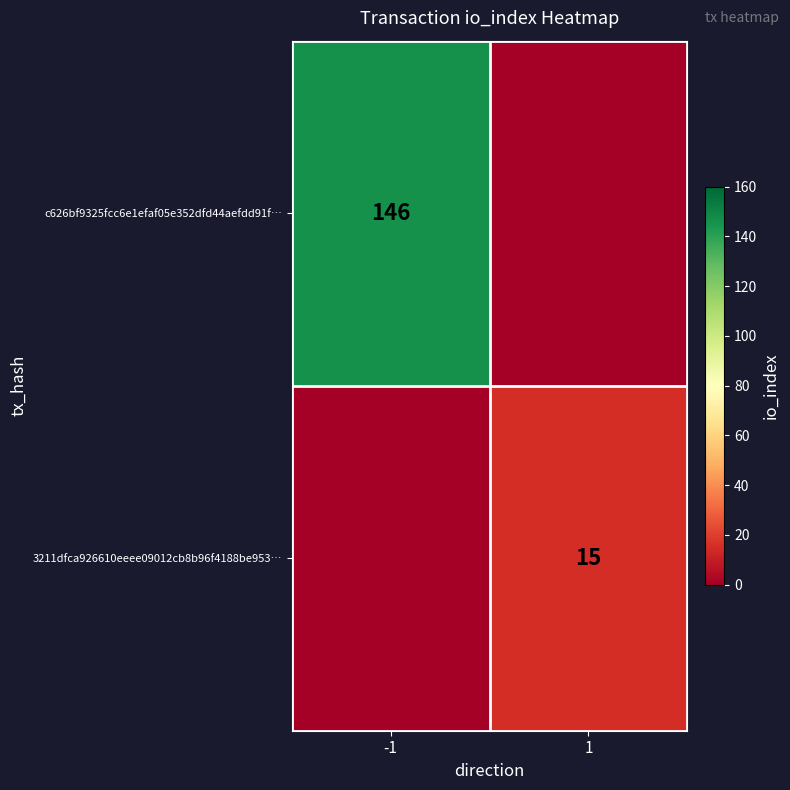

Is the value of c626bf9325fcc6e1efaf05e352dfd44aefdd91f… at -1 greater than the value of 3211dfca926610eeee09012cb8b96f4188be953… at 1?

Yes